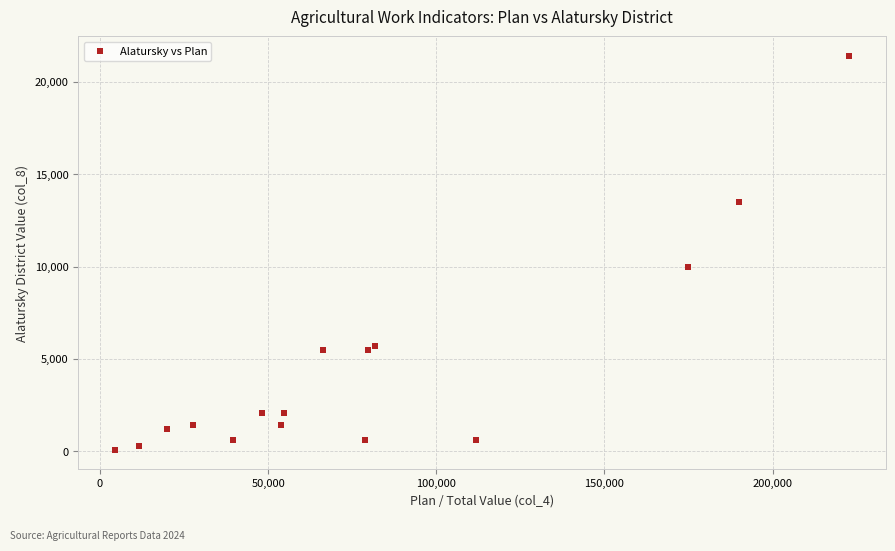

What Y value in the scatter plot is closest to 10743?

10000.0